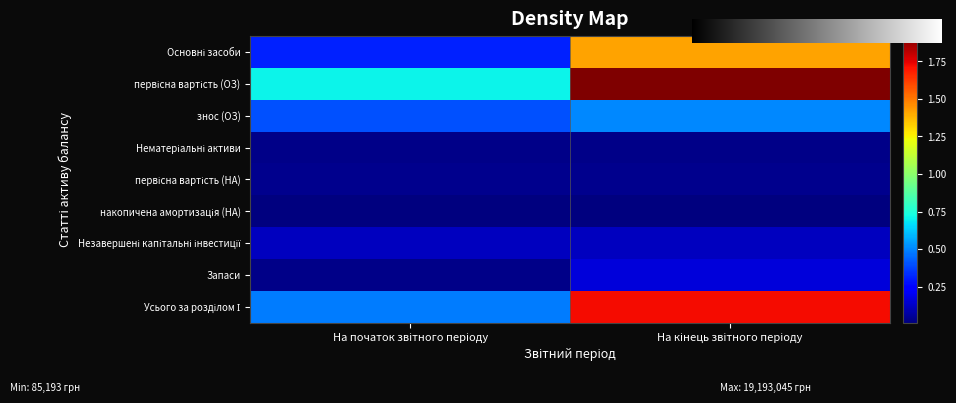

True or false: Незавершені капітальні інвестиції has a value of 1183468 at На початок звітного періоду.

True